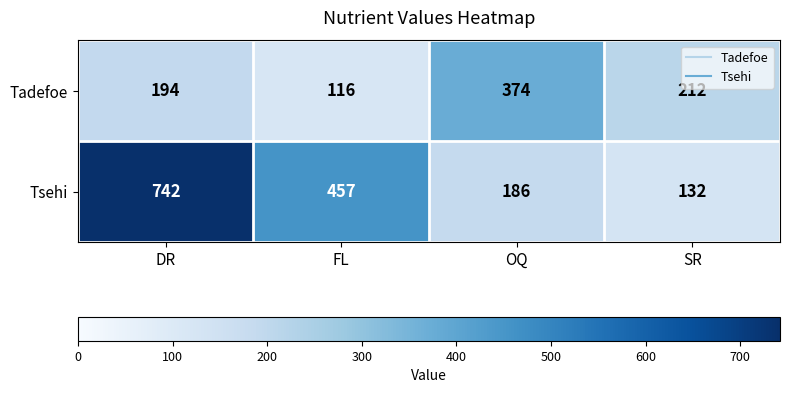

What is the approximate value of Tadefoe at DR, to the nearest 50?

200